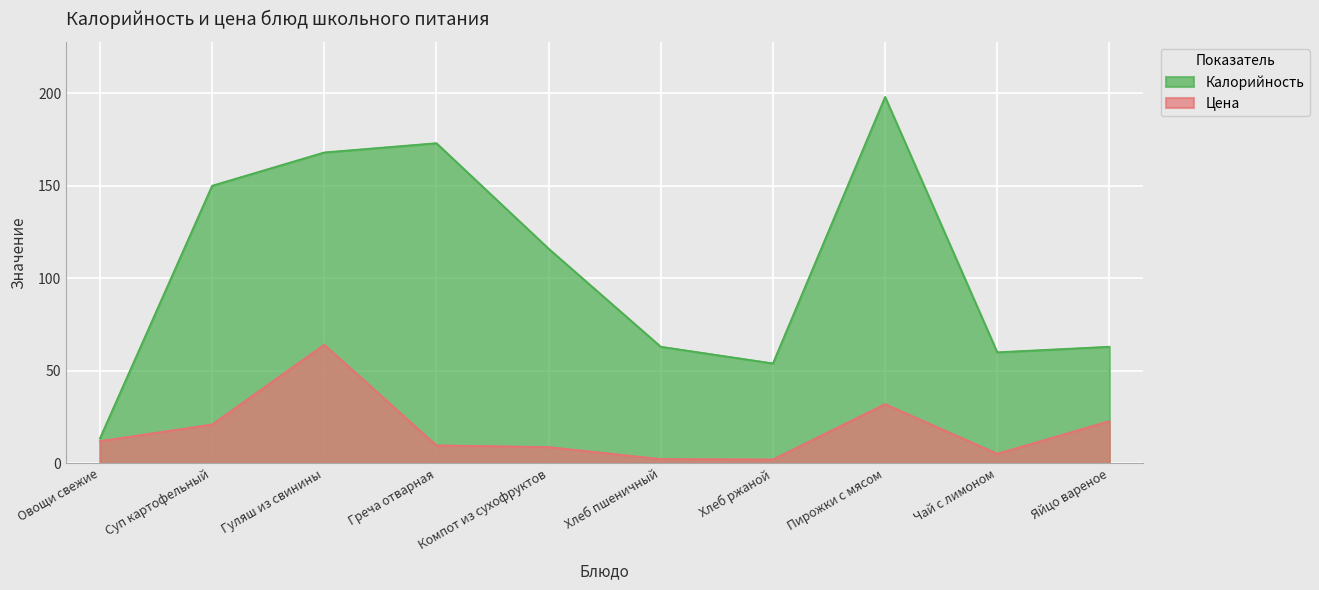

How many lines are shown in the chart?

2